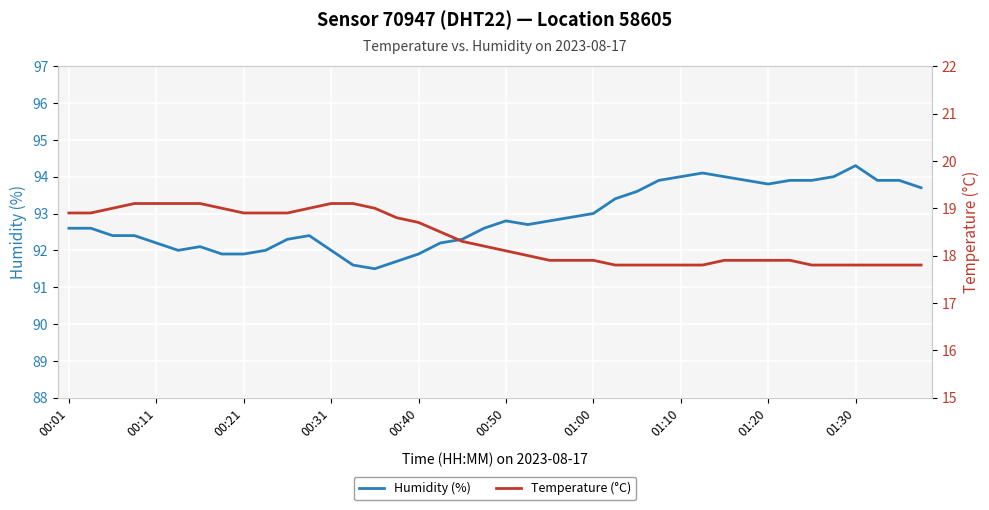

Reading right to left, extract all data points from this chart.

humidity: 93.7	93.9	93.9	94.3	94.0	93.9	93.9	93.8	93.9	94.0	94.1	94.0	93.9	93.6	93.4	93.0	92.9	92.8	92.7	92.8	92.6	92.3	92.2	91.9	91.7	91.5	91.6	92.0	92.4	92.3	92.0	91.9	91.9	92.1	92.0	92.2	92.4	92.4	92.6	92.6
temperature: 17.8	17.8	17.8	17.8	17.8	17.8	17.9	17.9	17.9	17.9	17.8	17.8	17.8	17.8	17.8	17.9	17.9	17.9	18.0	18.1	18.2	18.3	18.5	18.7	18.8	19.0	19.1	19.1	19.0	18.9	18.9	18.9	19.0	19.1	19.1	19.1	19.1	19.0	18.9	18.9